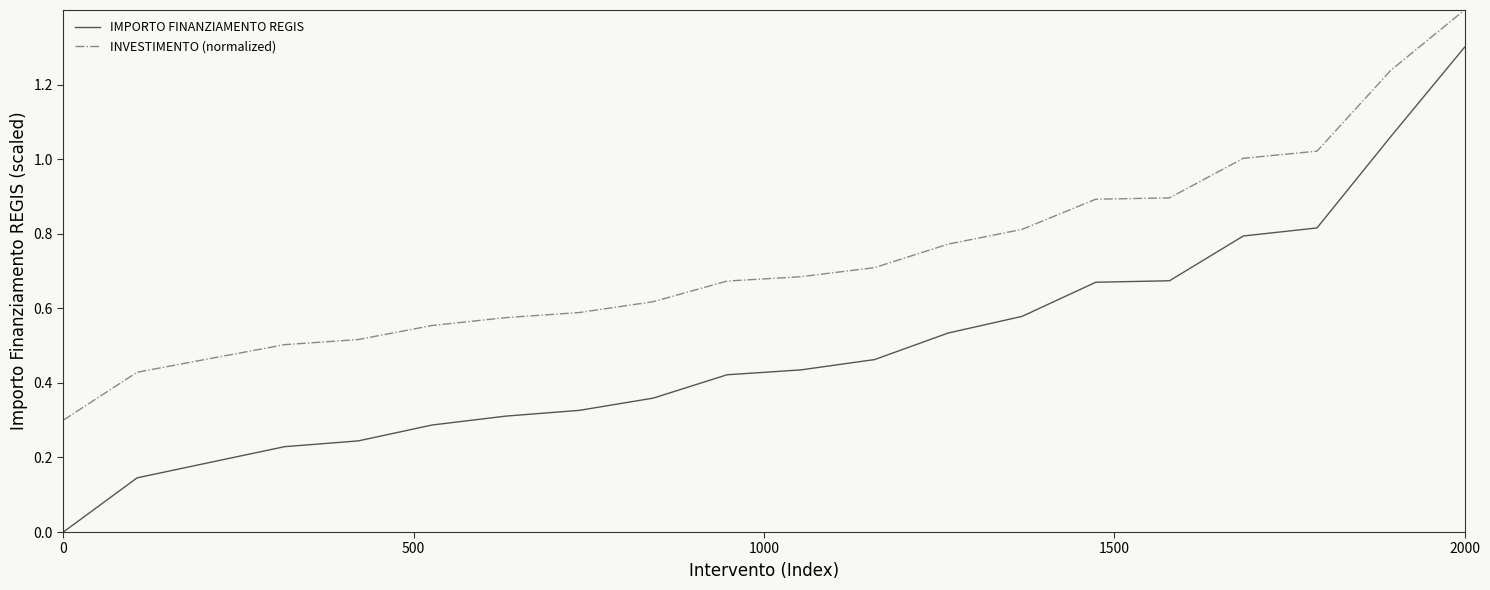

Which series has the widest spread of values?

IMPORTO FINANZIAMENTO REGIS